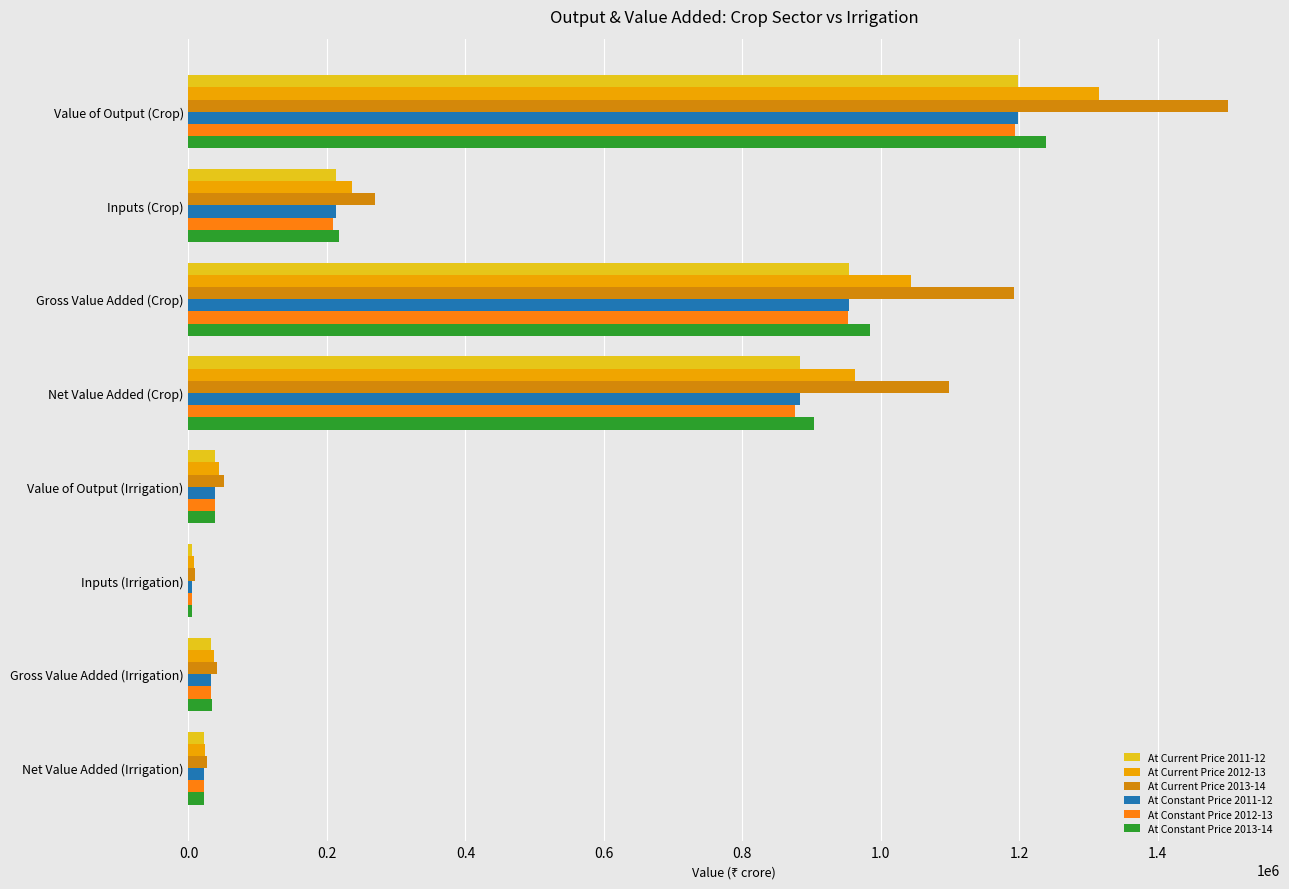

The value of At Constant Price 2012-13 at Net Value Added (Crop) is 185279. True or false?

False